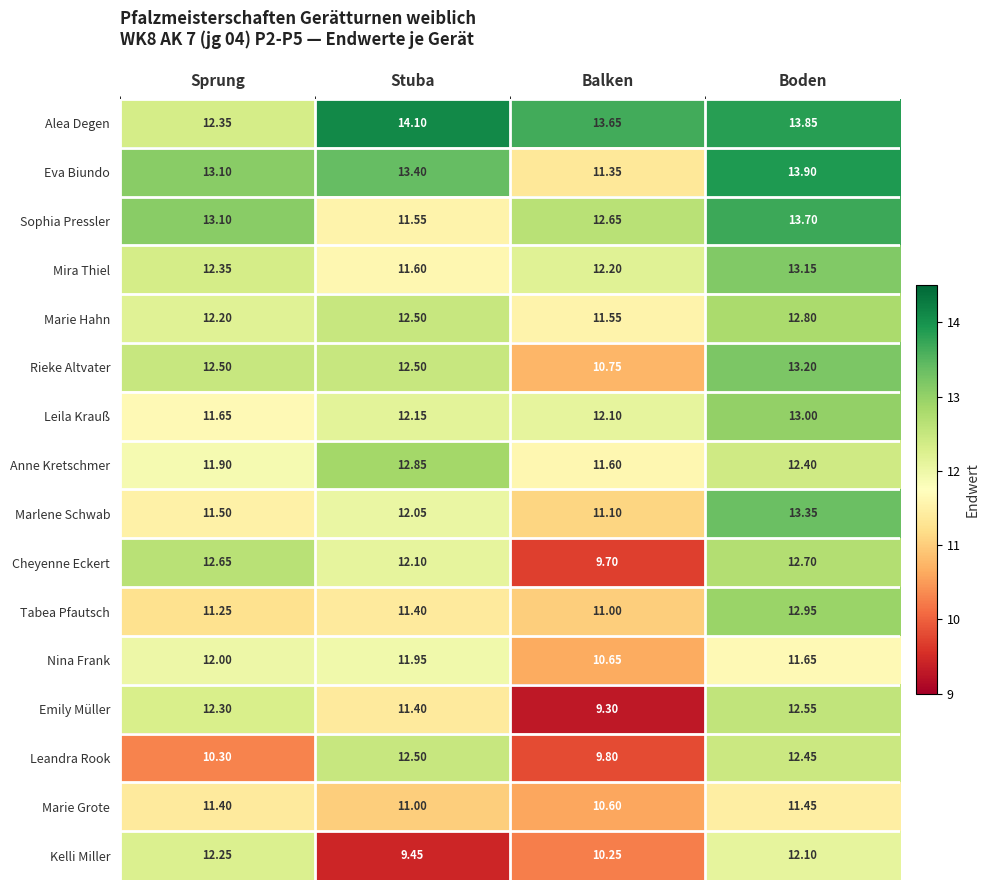

Which series has the largest total across all categories?

Alea Degen